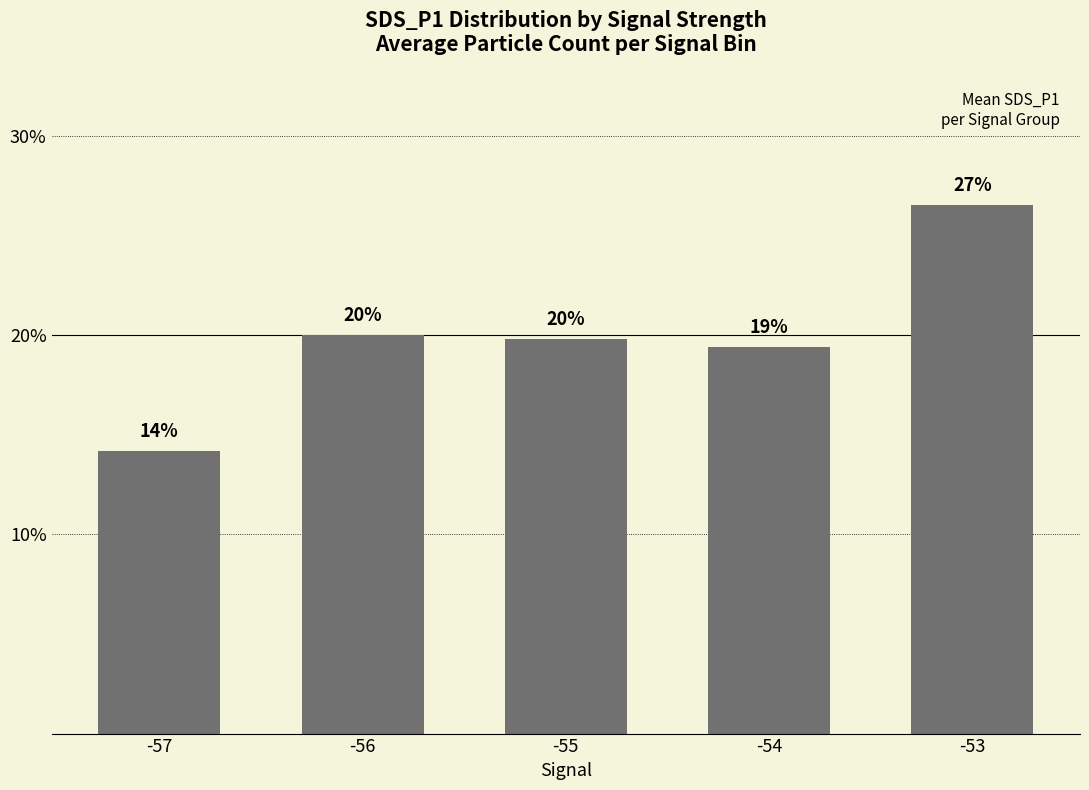

Does the chart contain any negative values?

No